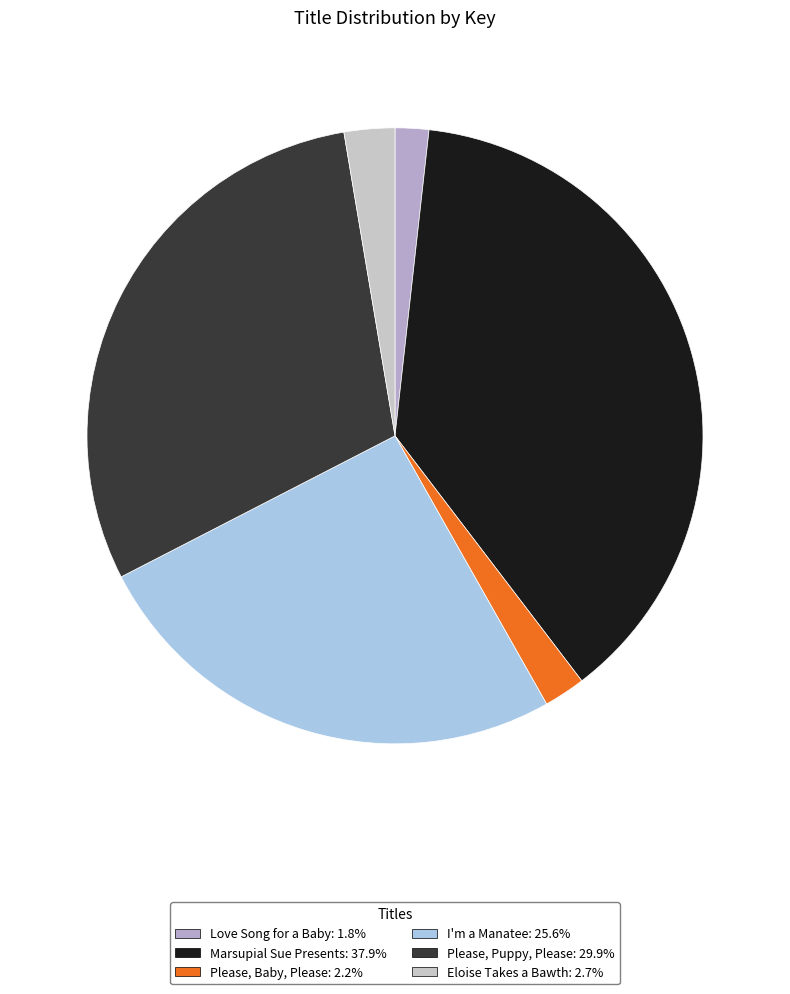

How many segments does this pie chart have?

6